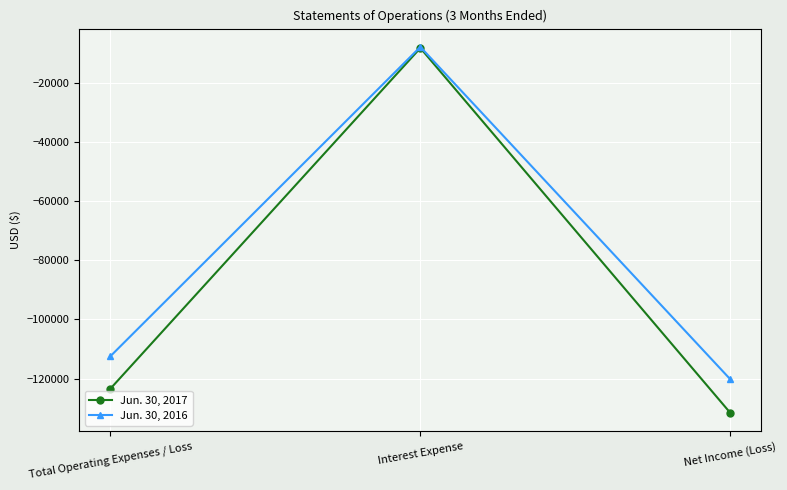

How many values in the Jun. 30, 2017 series exceed -123409?

1